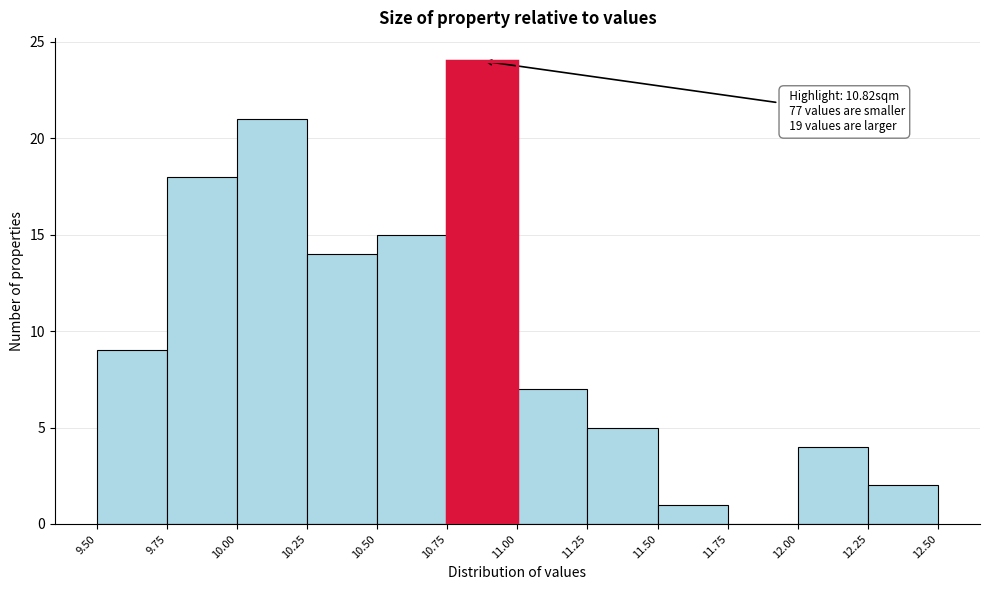

Over which range of the x-axis is the bar tallest?

10.75 to 11.00